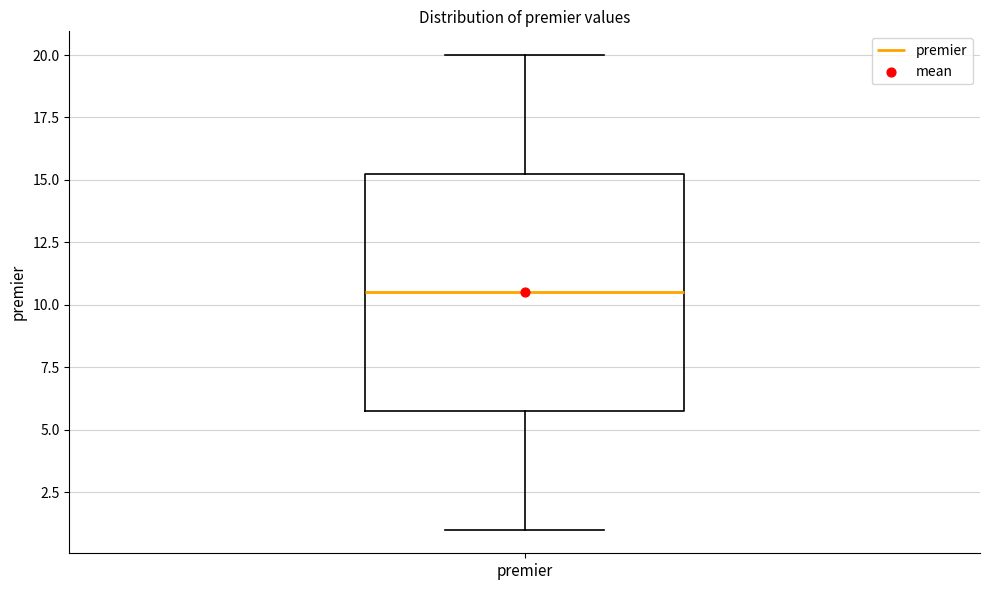

Read this box plot against the y-axis: the position of the median line, the range covered by the box, and the ends of both whiskers. The values are not printed on the chart, so give them approximately, as read against the axis.

median 10.5, box 6.0 to 15.5, whiskers 1.0 to 20.0